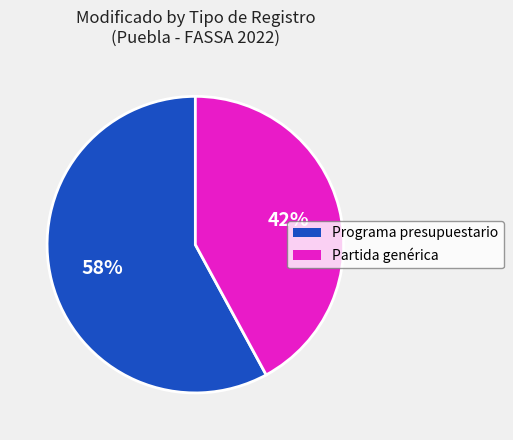

What is the ratio of the value at Programa presupuestario to the value at Partida genérica?

1.4